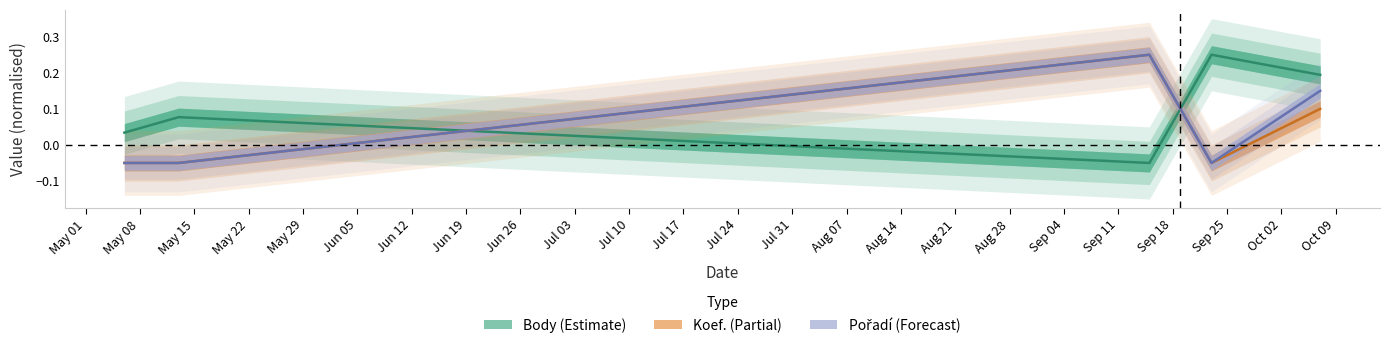

How many data points does each series have?

5